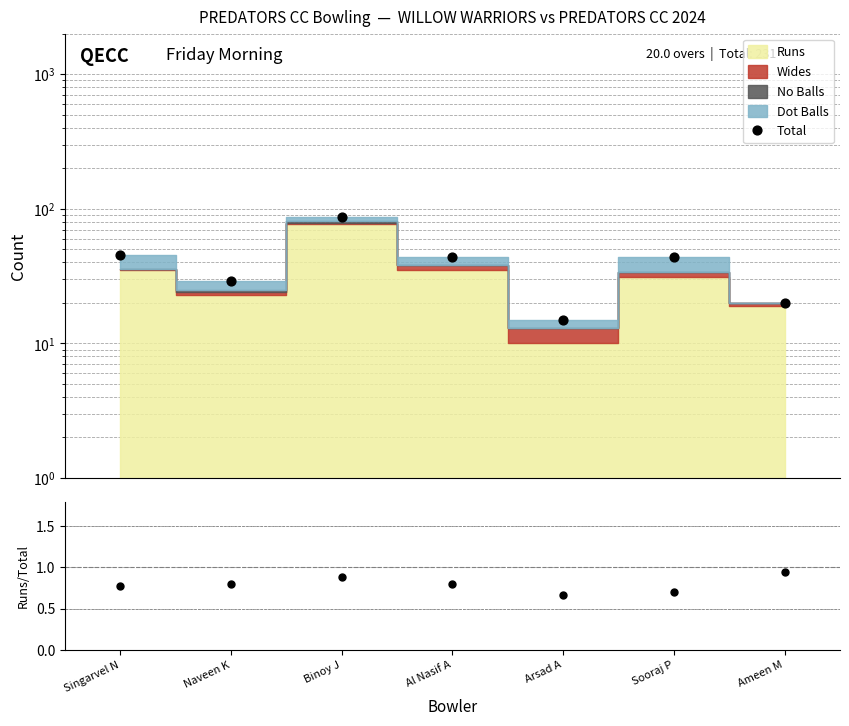

At which category is the sum across all series the highest?

Binoy J